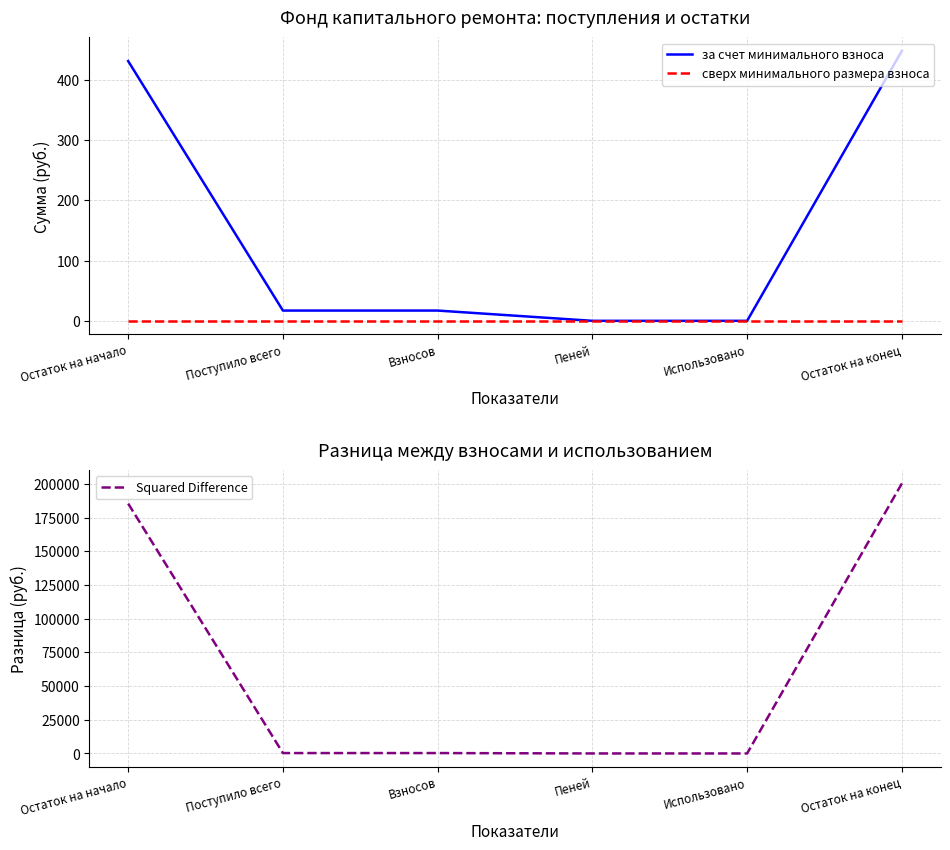

Rank the series by their maximum value, from highest to lowest.

Squared Difference, за счет минимального взноса, сверх минимального размера взноса